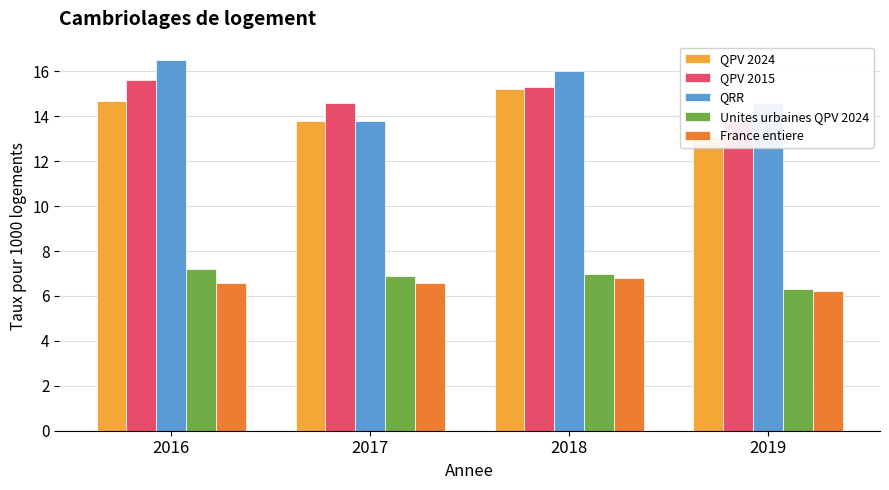

How many data points in QPV 2015 are less than 15?

2